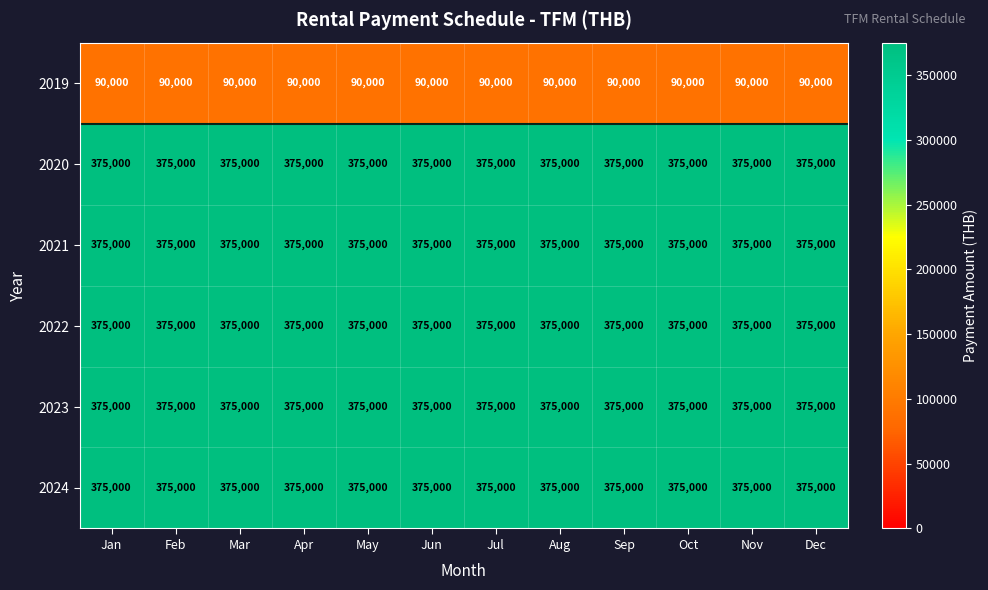

The value of 2020 at Jun is 155273. True or false?

False